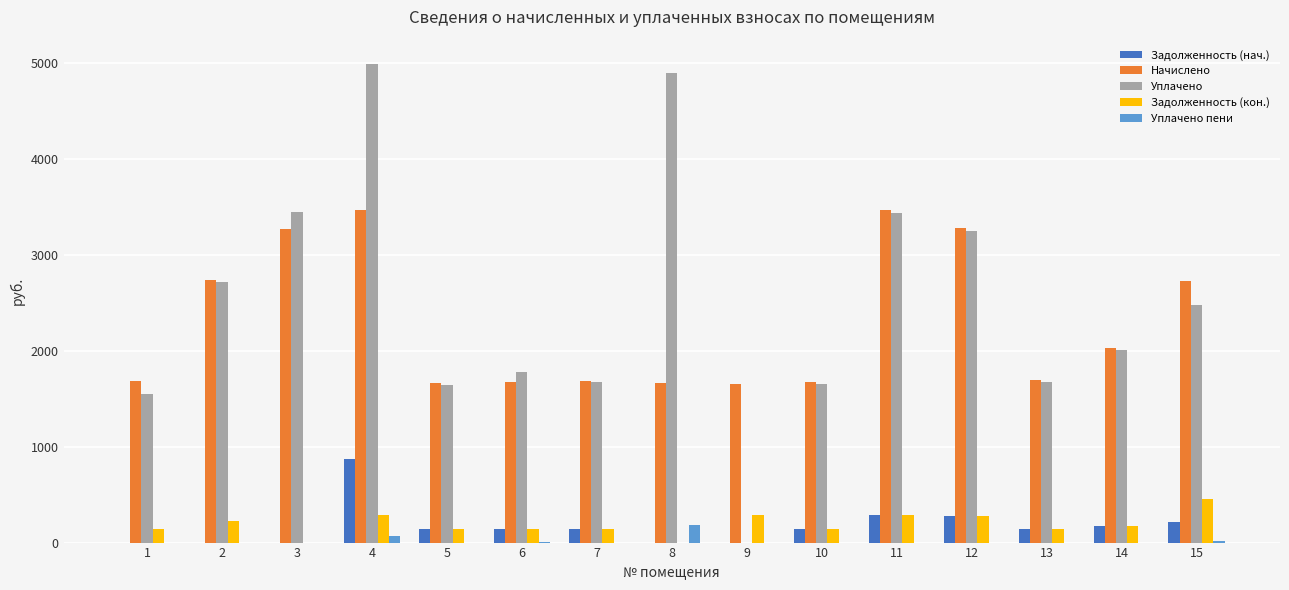

How many data points in Задолженность (нач.) are above 139?

9